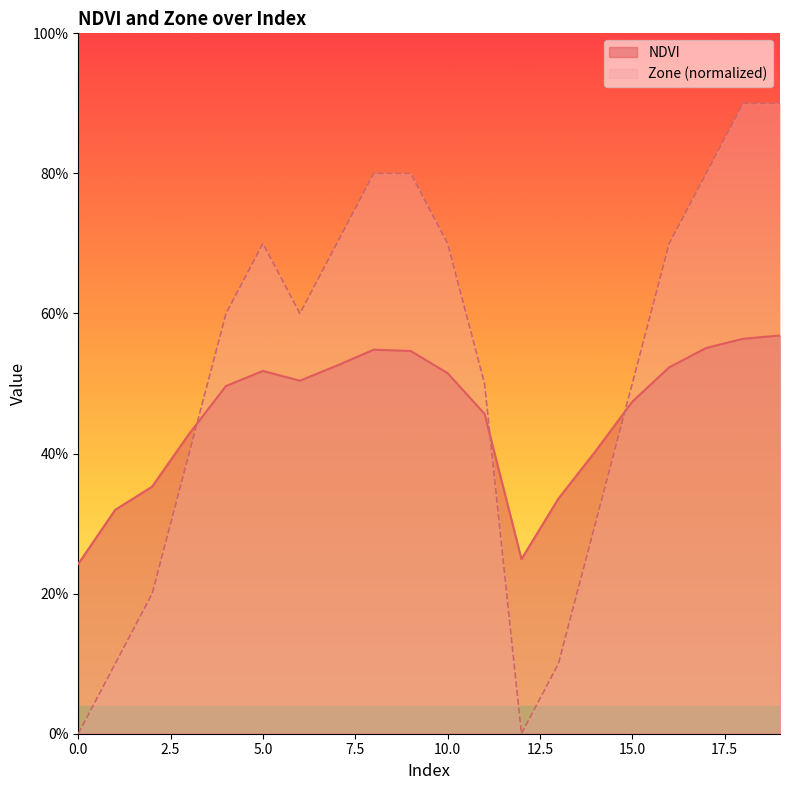

True or false: Zone has more than 1 points higher than both neighbors.

False